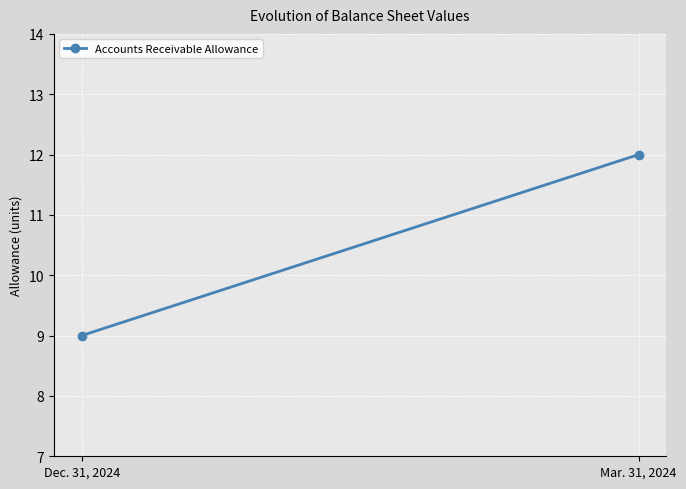

True or false: the data shows 14 at Dec. 31, 2024.

False